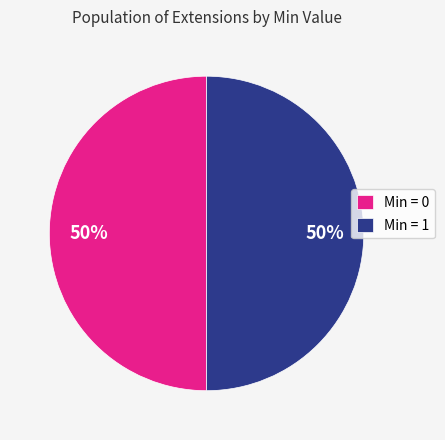

Approximately how many times larger is the value at Min = 1 compared to Min = 0?

1.0